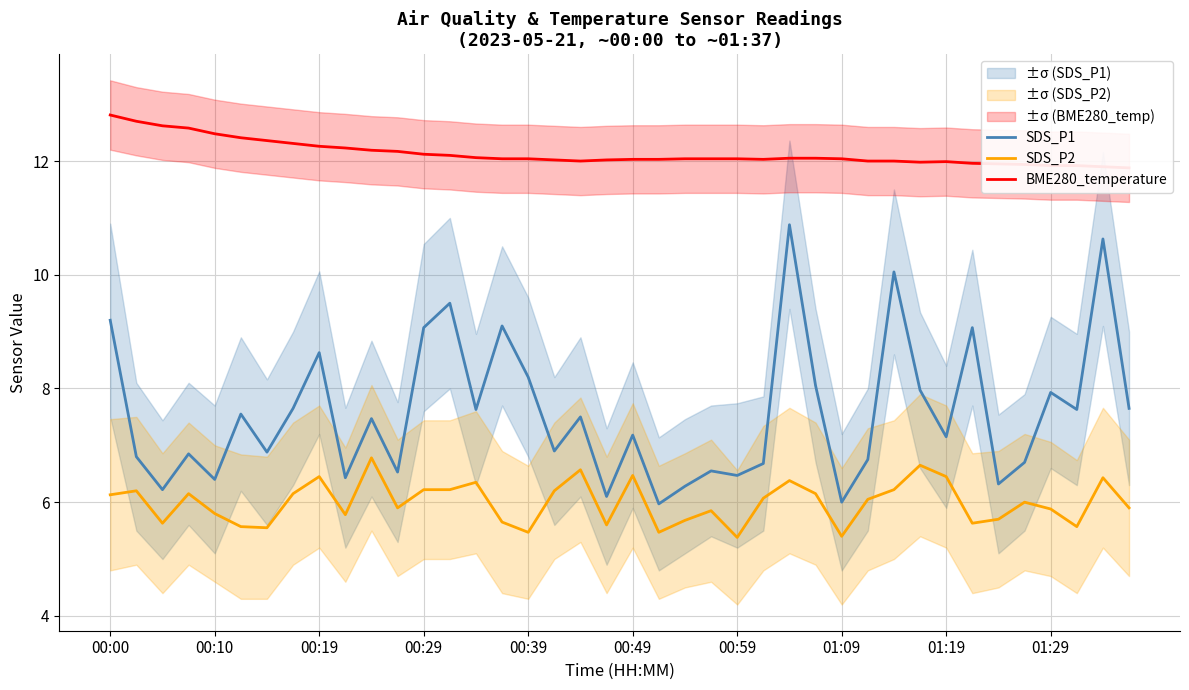

At which category does the chart reach its peak across all series?

00:00